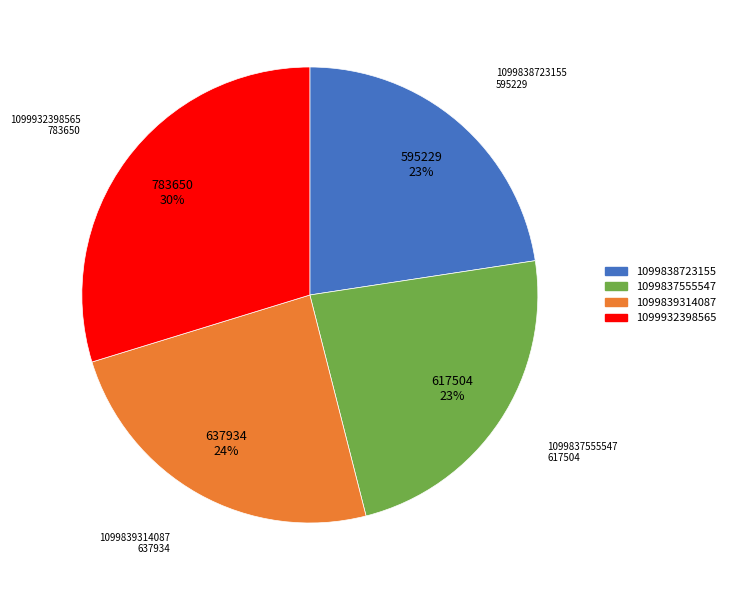

Do 1099838723155 and 1099837555547 together represent more than half of the pie?

No